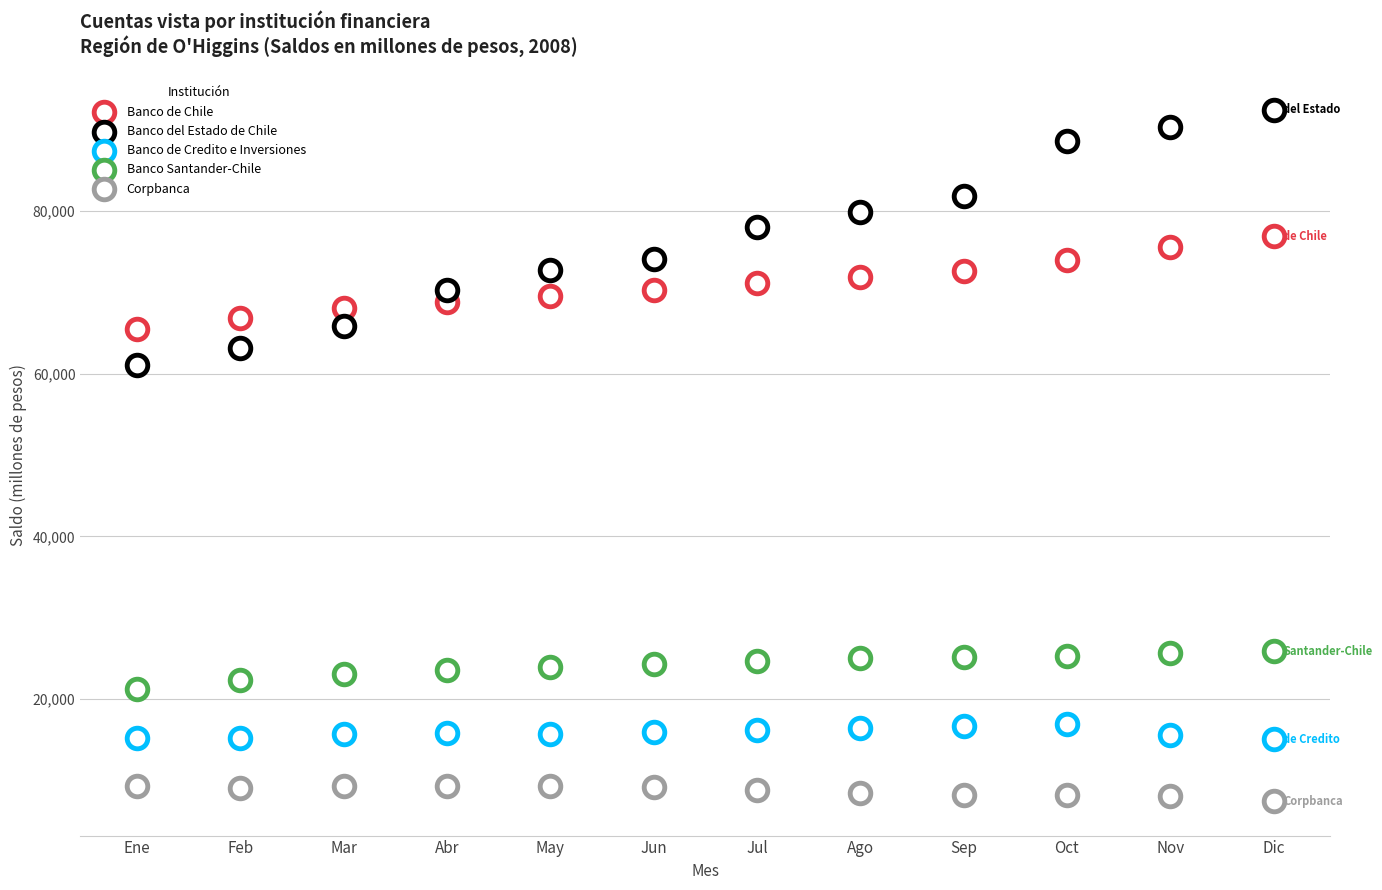

How many points are shown in the scatter plot?

60